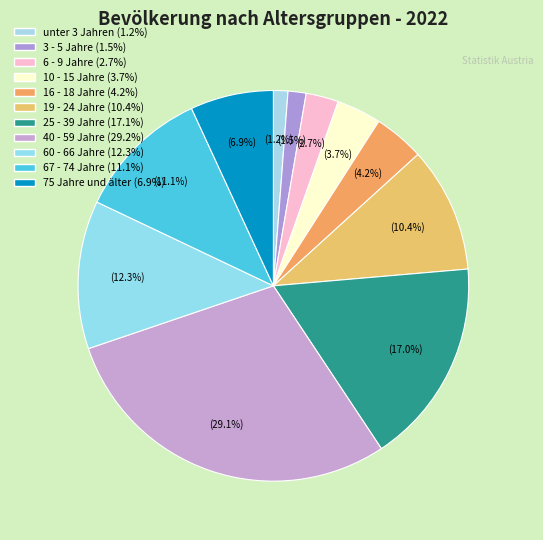

Count the number of slices in the pie.

11